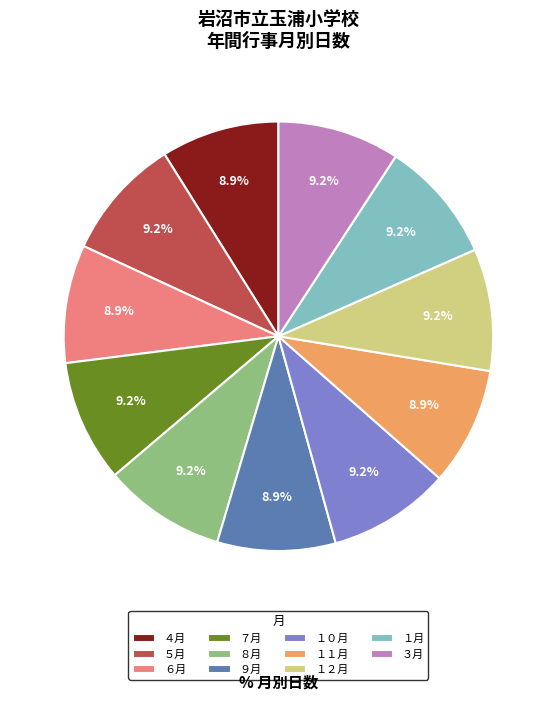

What percentage is the １１月 slice, to the nearest percent?

9%